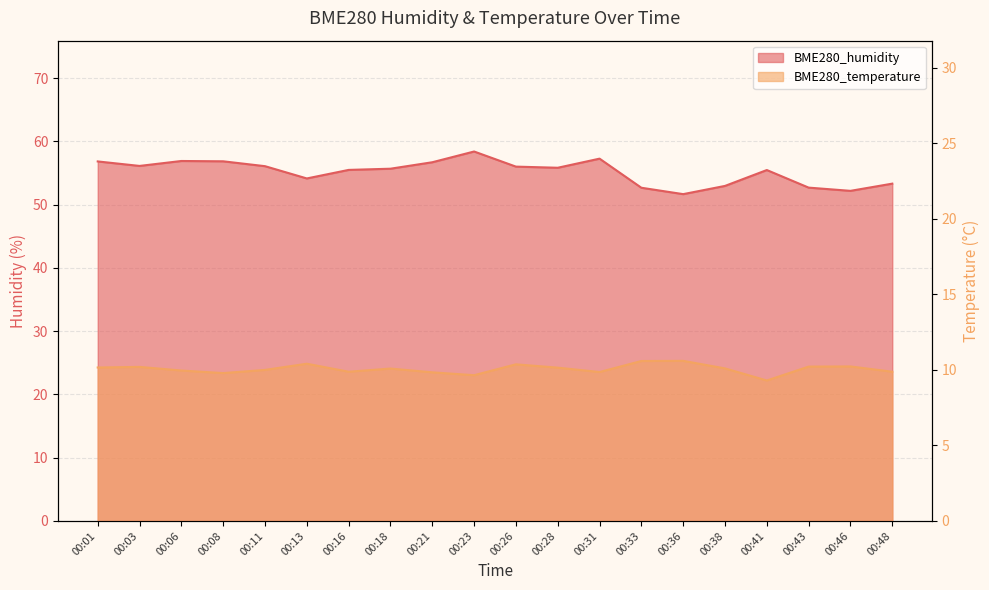

True or false: BME280_humidity and BME280_temperature cross at least once.

False